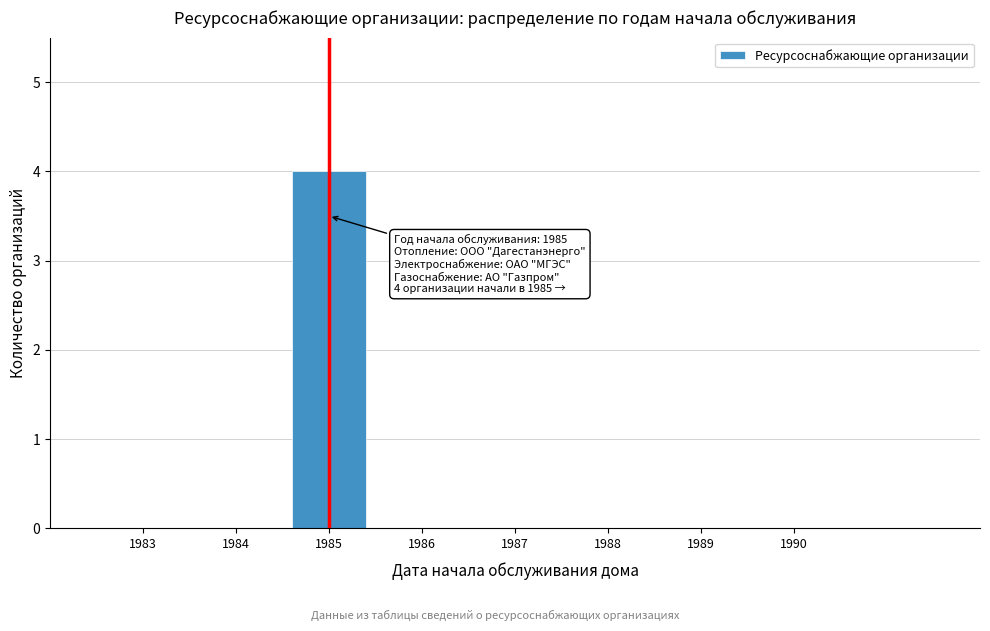

Reading right to left, transcribe all the data shown in this chart.

1990=0	1989=0	1988=0	1987=0	1986=0	1985=4	1984=0	1983=0